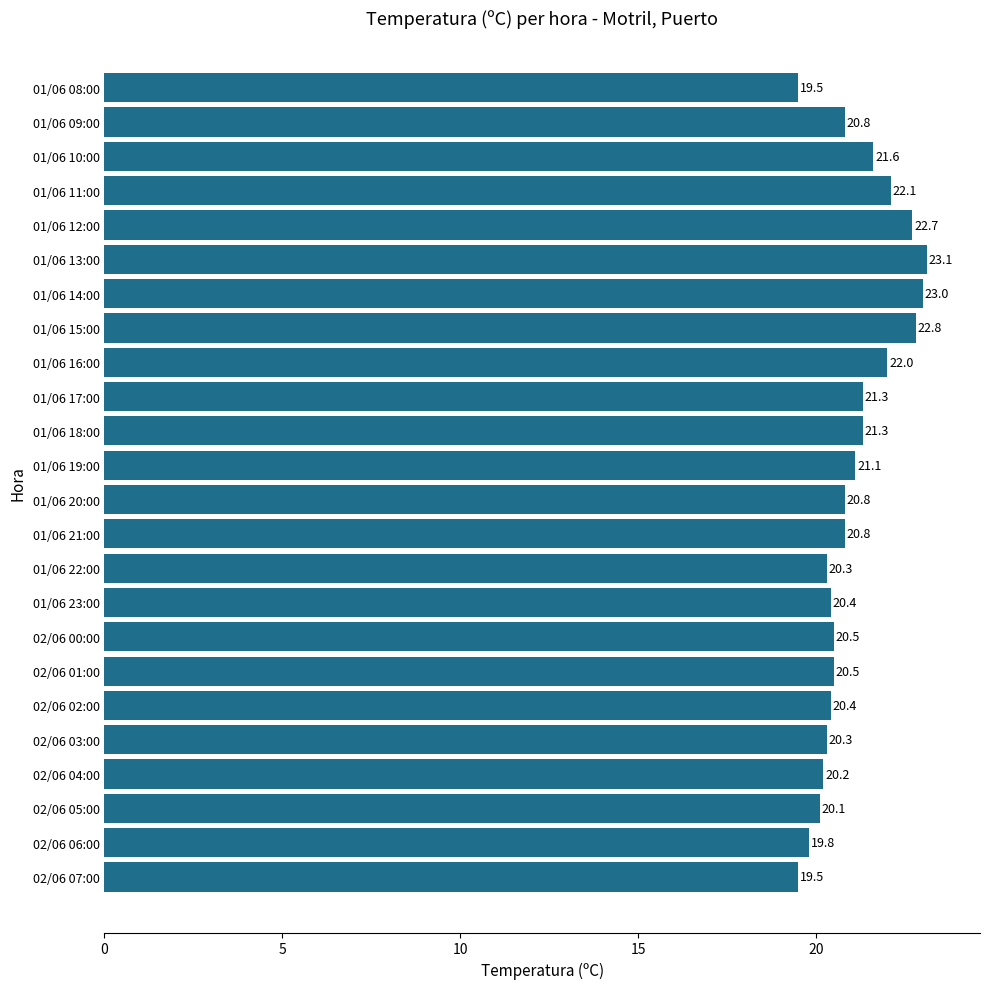

The chart shows a value of 8.3 at 01/06 19:00. True or false?

False